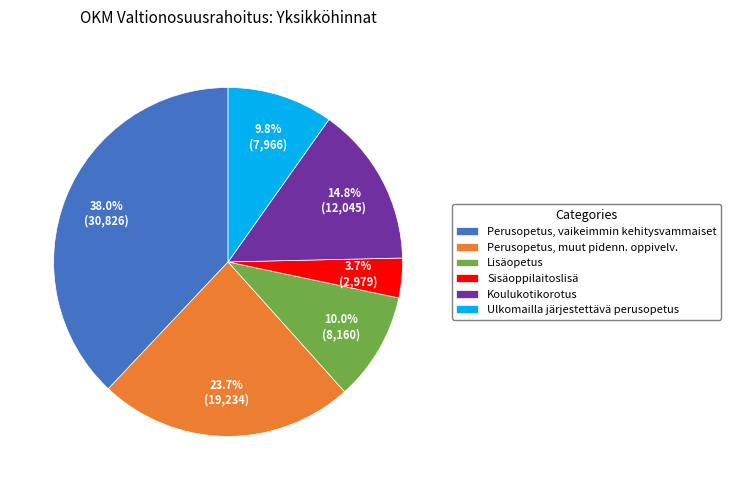

Rank the categories by value from lowest to highest.

Sisäoppilaitoslisä, Ulkomailla järjestettävä perusopetus, Lisäopetus, Koulukotikorotus, Perusopetus, muut pidenn. oppivelv., Perusopetus, vaikeimmin kehitysvammaiset